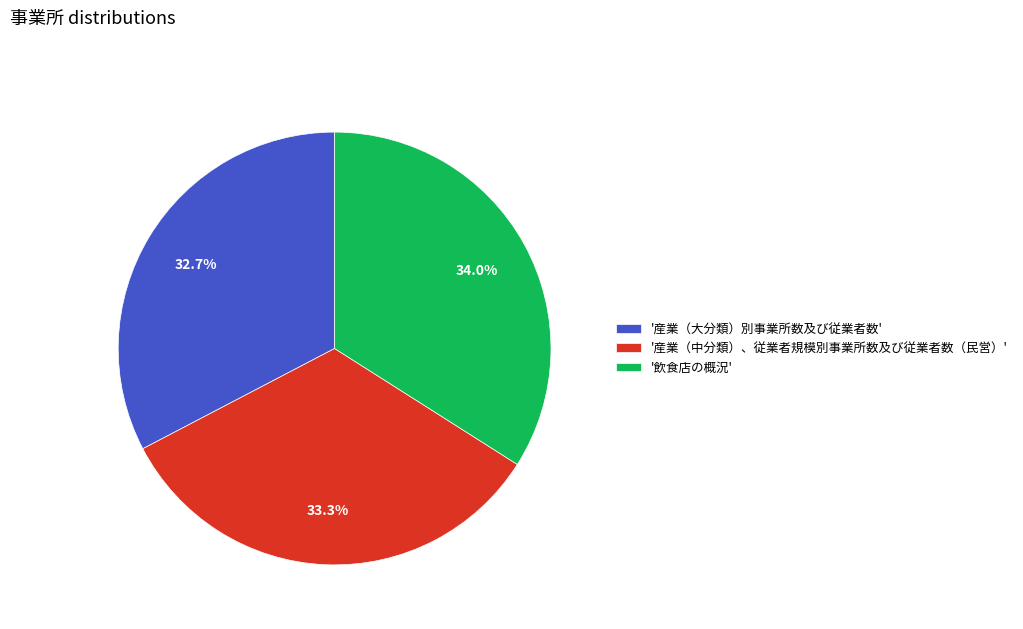

What is the ratio of the value at '産業（中分類）、従業者規模別事業所数及び従業者数（民営）' to the value at '飲食店の概況'?

1.0